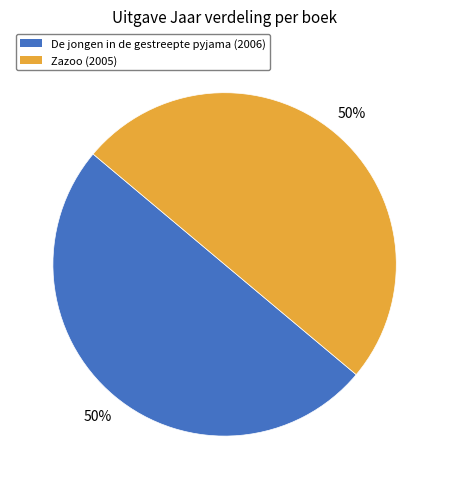

What is the ratio of the value at De jongen in de gestreepte pyjama to the value at Zazoo?

1.0